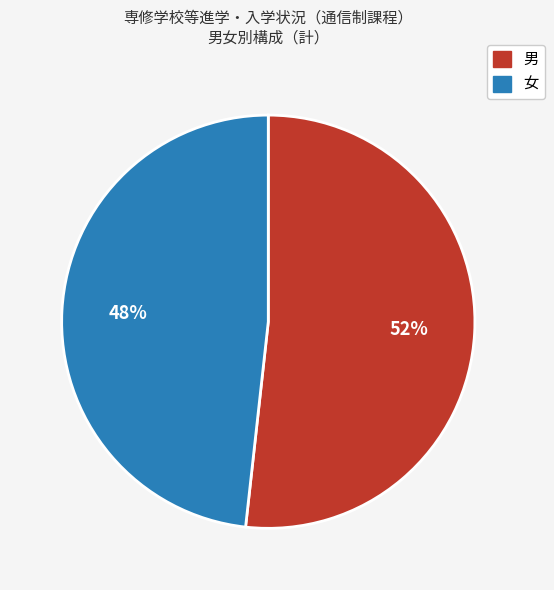

To the nearest percent, what is the difference between the largest and smallest slice percentages?

4%